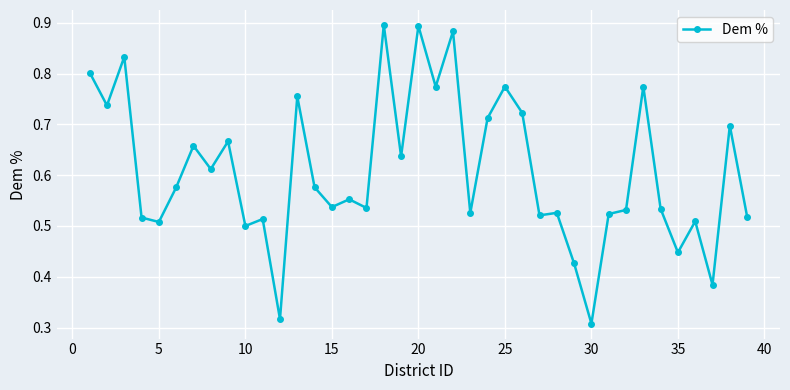

True or false: there are more than 0 points higher than both neighbors.

True